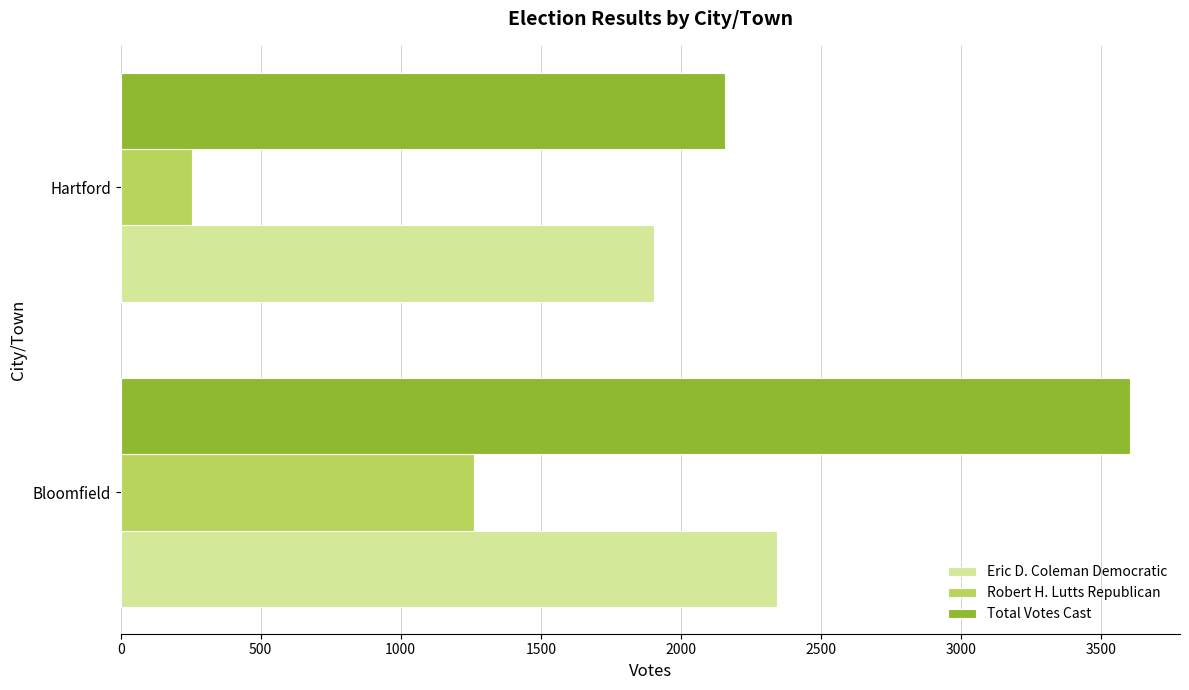

What is the difference between the maximum and minimum values in the Robert H. Lutts Republican series?

1005